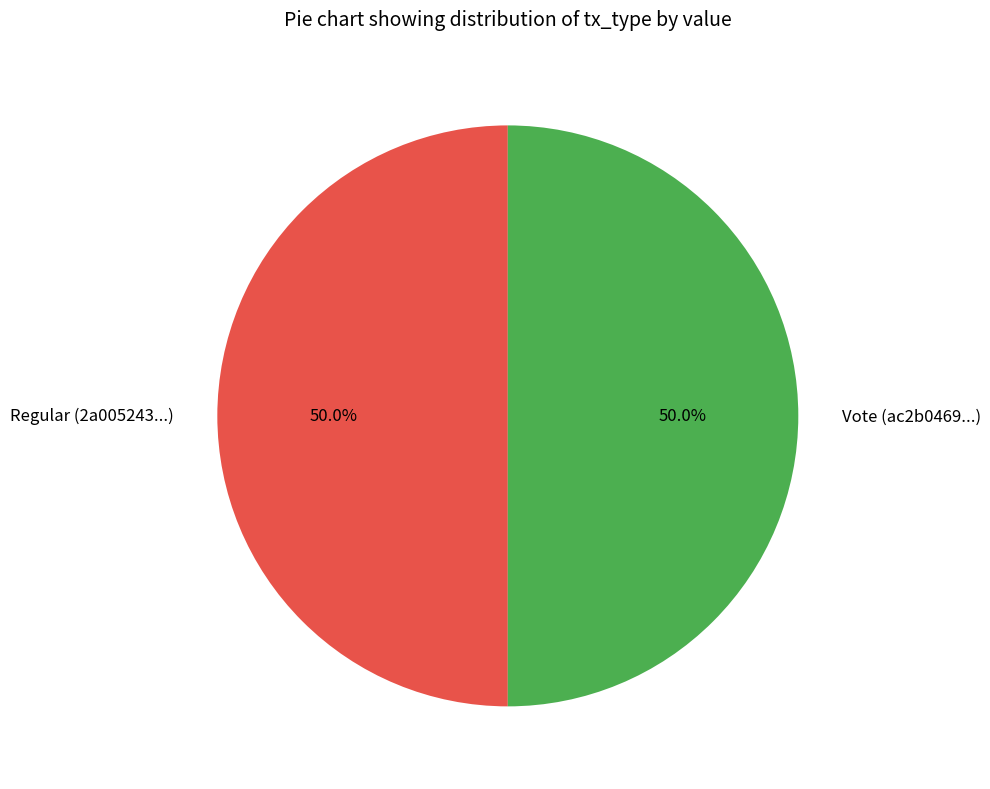

How many segments does this pie chart have?

2